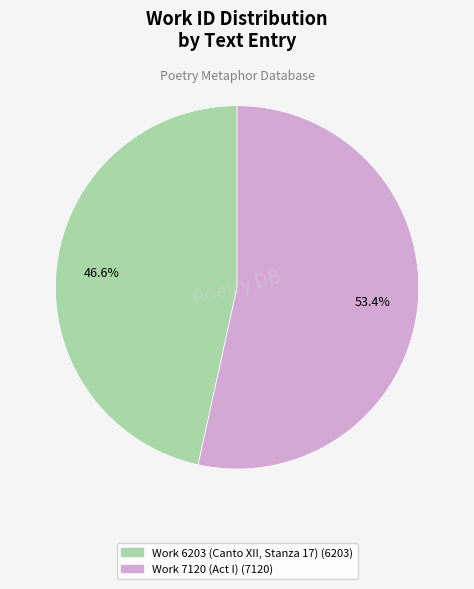

To the nearest percent, what portion does Work 7120 (Act I) represent?

53%